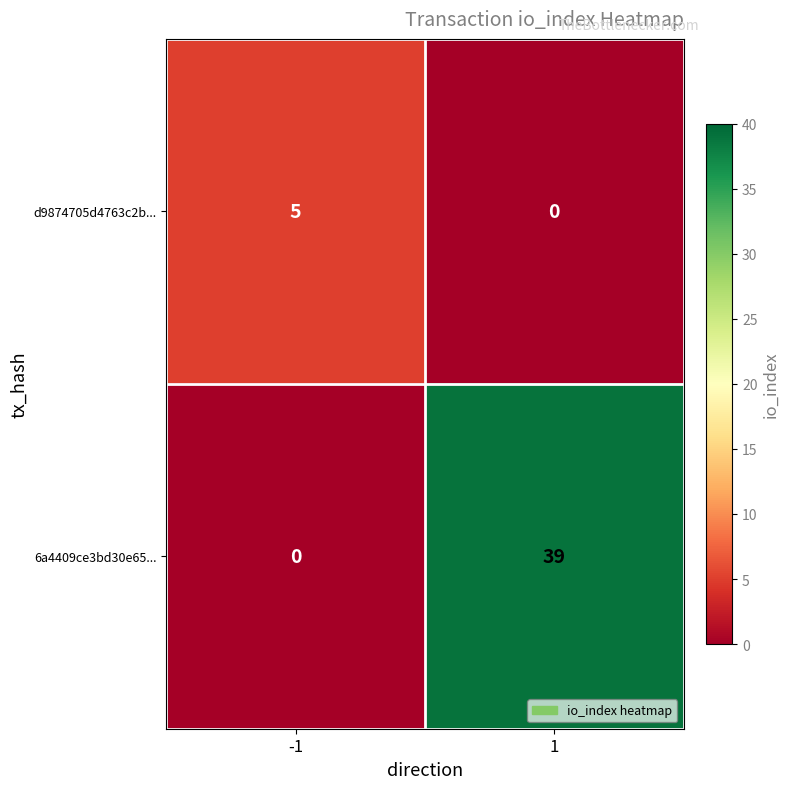

List the series in order of their peak value, lowest first.

d9874705d4763c2b..., 6a4409ce3bd30e65...